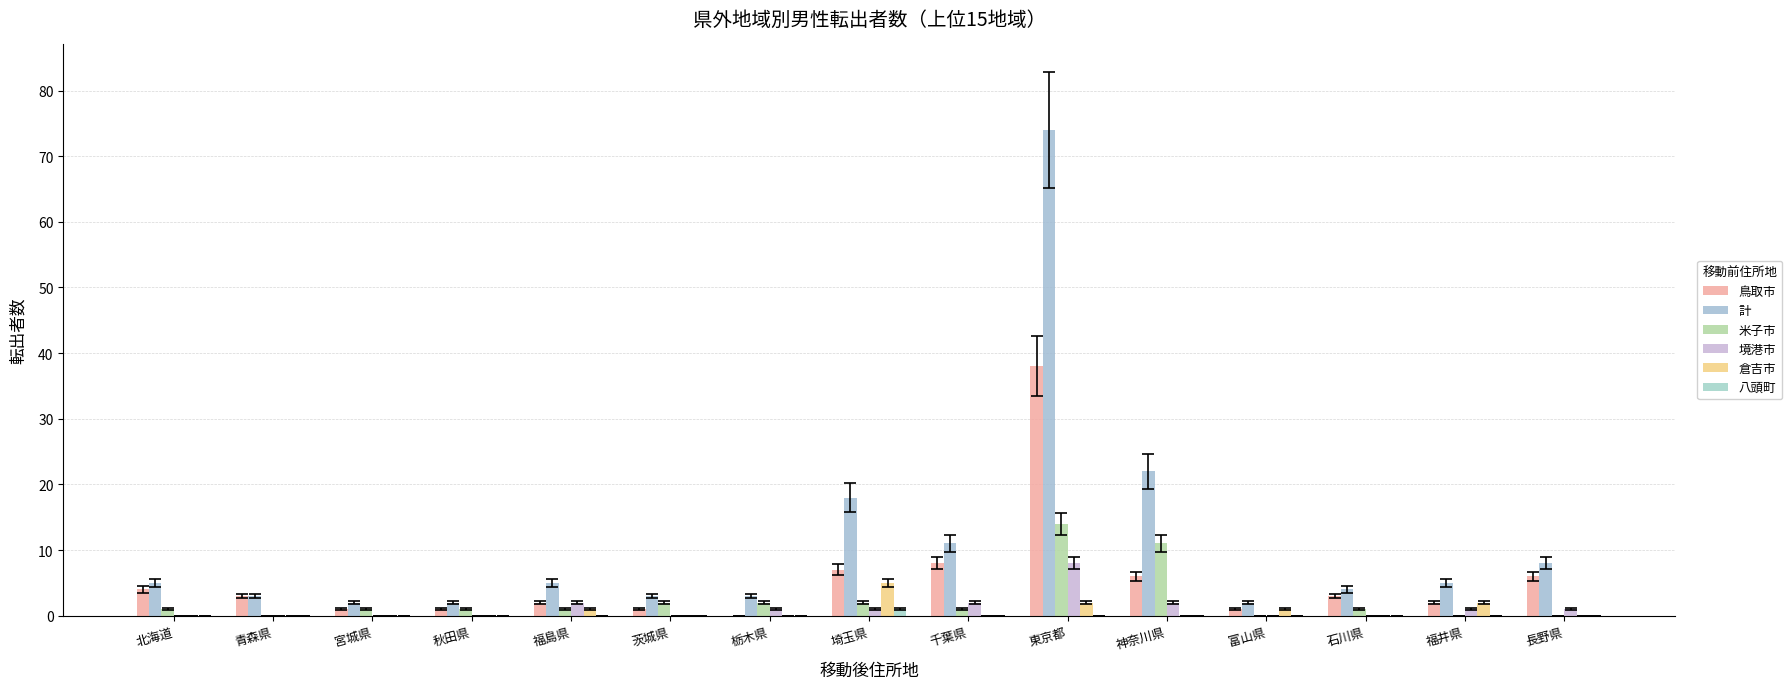

How many groups of bars are there?

15